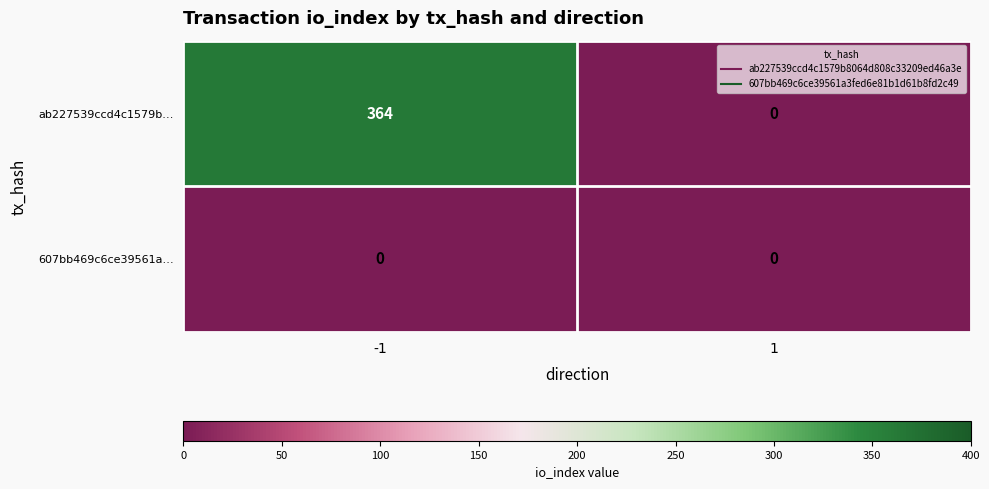

Between -1 and 1, which series saw the biggest shift?

ab227539ccd4c1579b…